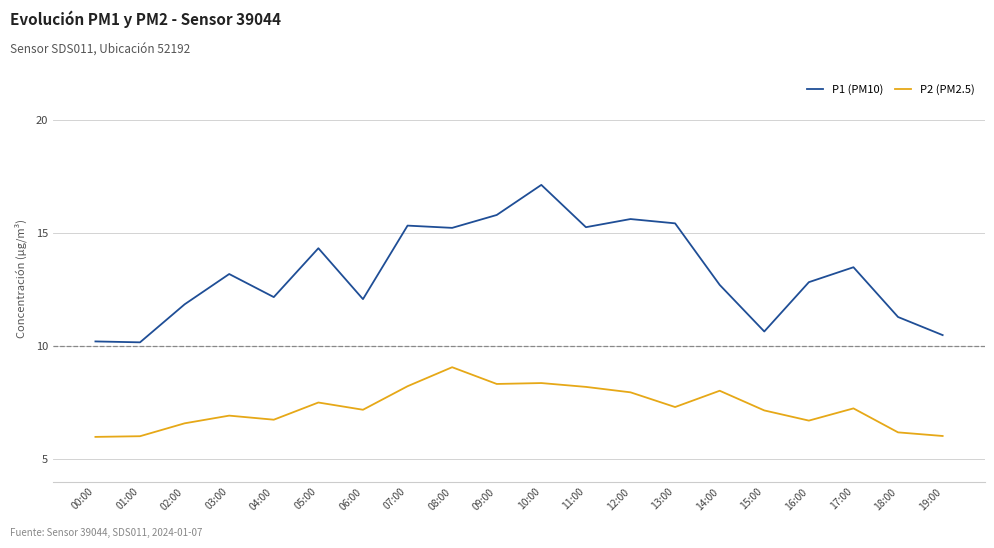

What is the difference between the P1 (PM10) values at 10:00 and 11:00?

1.9